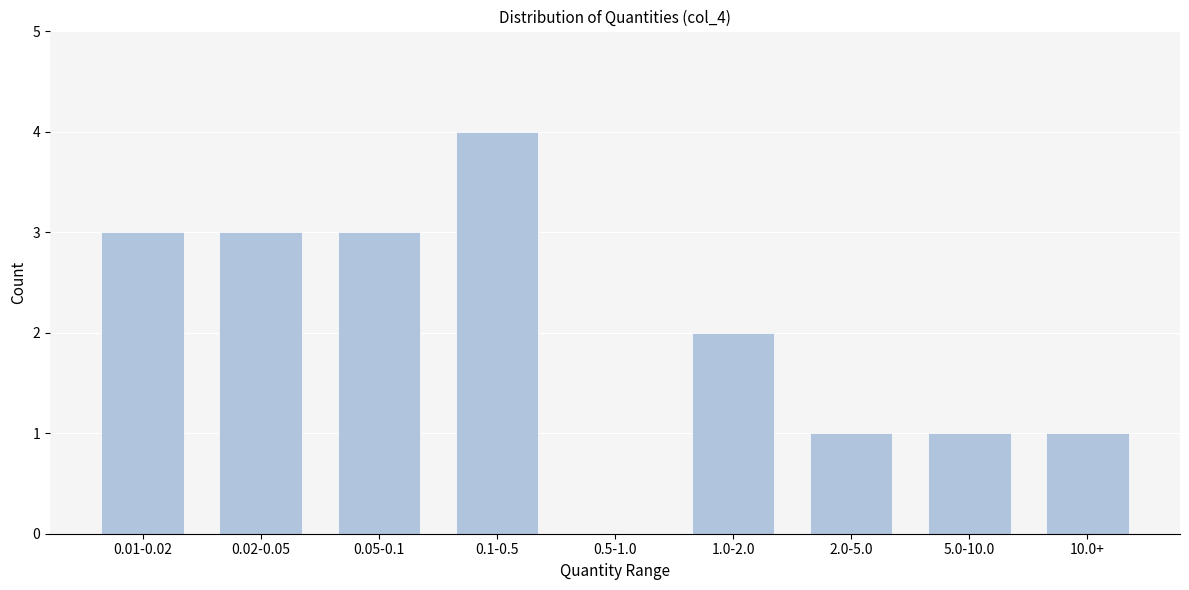

Reading left to right, extract all data points from this chart.

0.01-0.02=3	0.02-0.05=3	0.05-0.1=3	0.1-0.5=4	0.5-1.0=0	1.0-2.0=2	2.0-5.0=1	5.0-10.0=1	10.0+=1